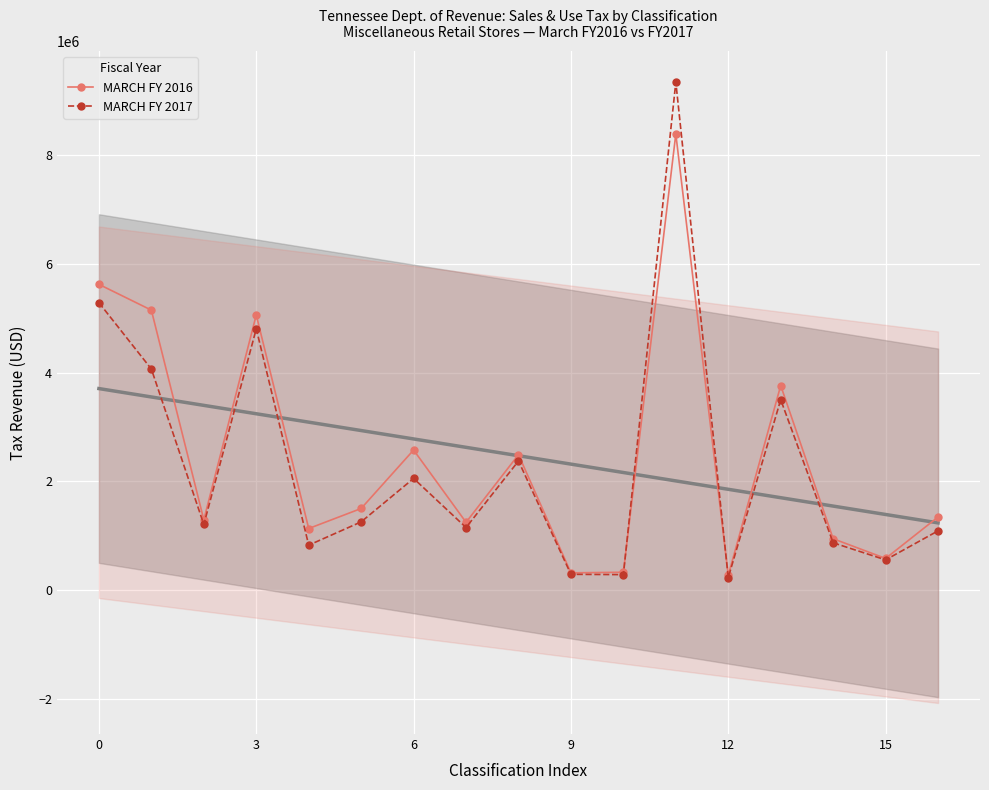

How many interior local valleys does the MARCH FY 2017 series have?

6